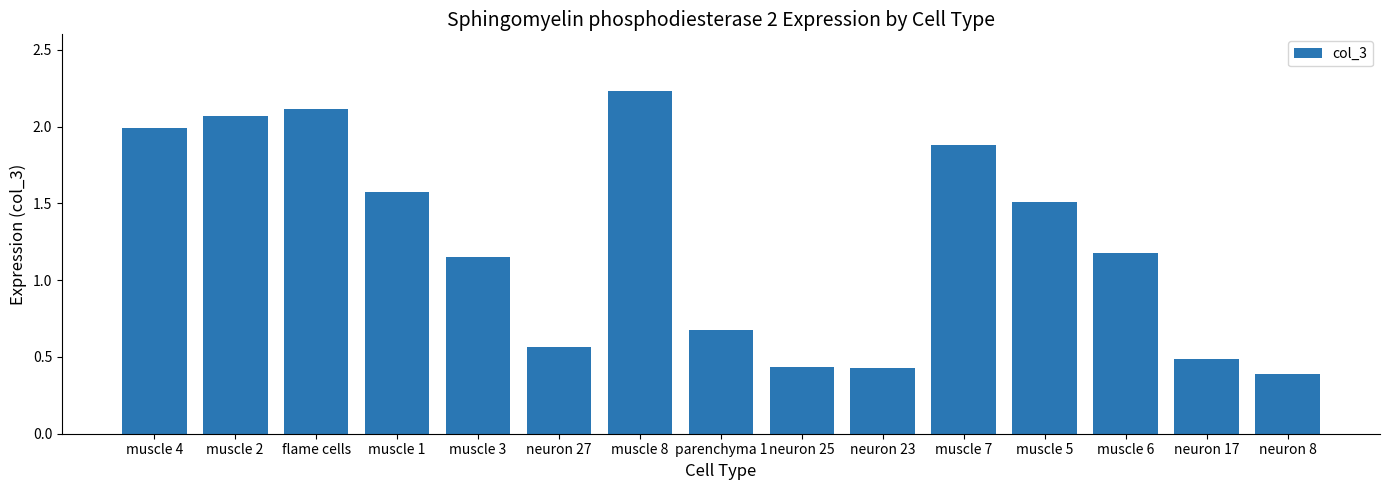

Between neuron 25 and muscle 7, which is larger?

muscle 7